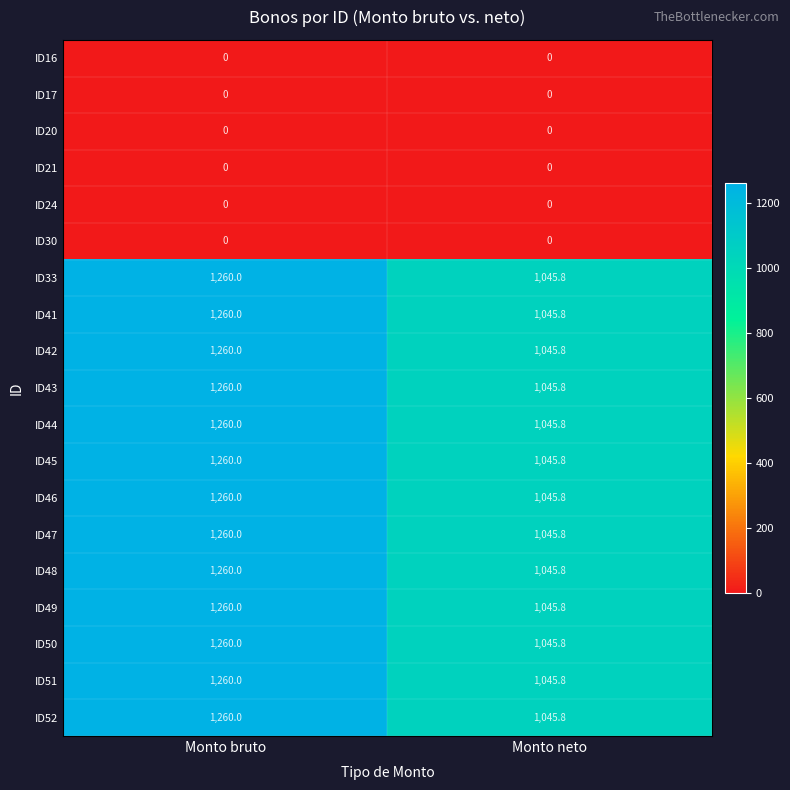

True or false: ID41 has a value of 350.9 at Monto bruto.

False